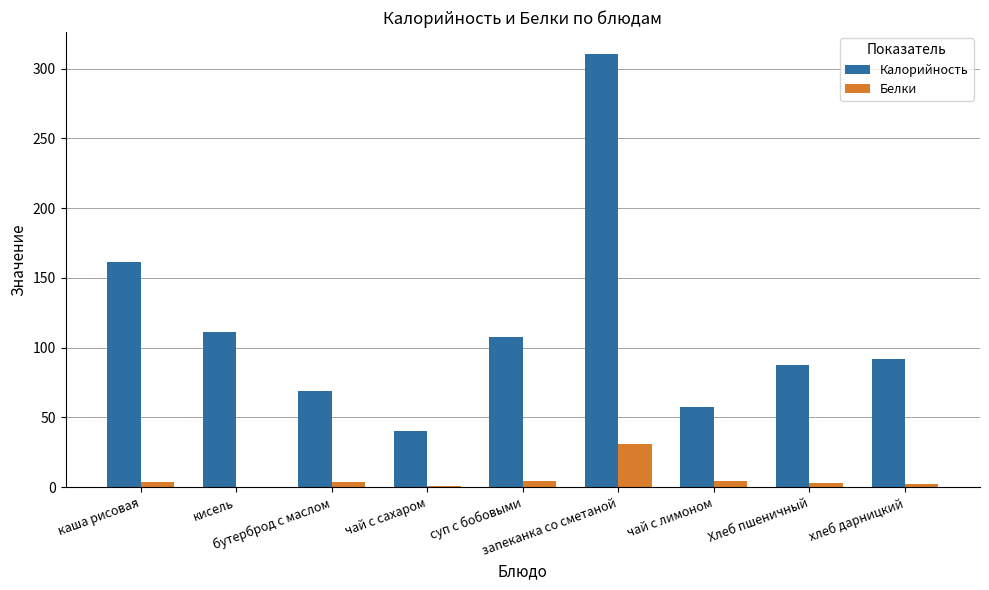

What value does the Белки series have at чай с лимоном?

4.5